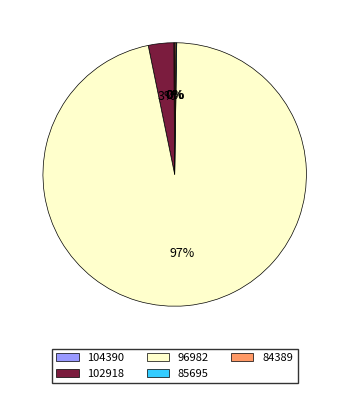

What is the largest slice in the pie chart?

96982